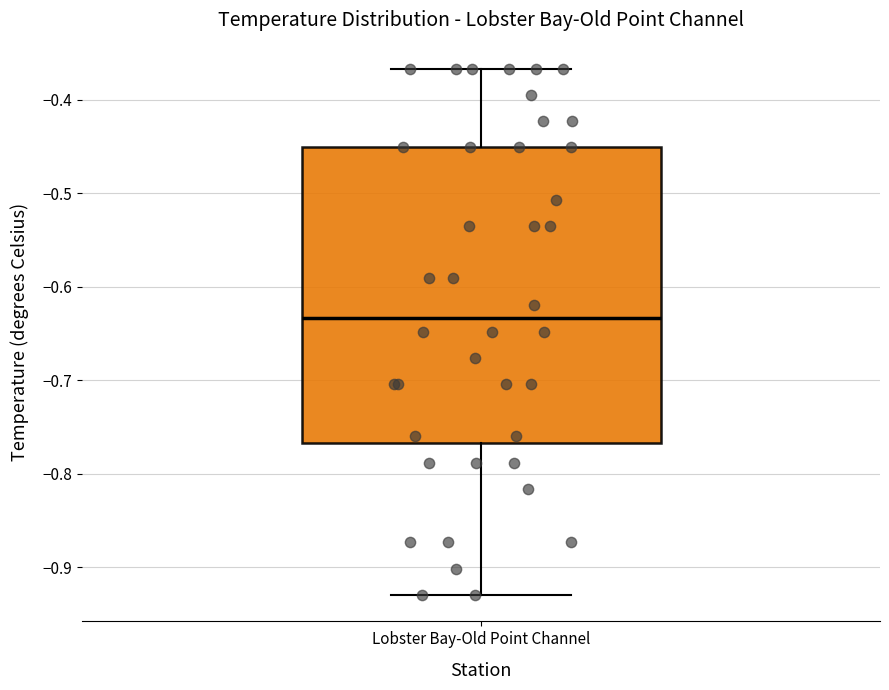

Where does the lower whisker of the box for Lobster Bay-Old Point Channel end on the y-axis? The values are not printed on the chart, so give them approximately, as read against the axis.

-0.93